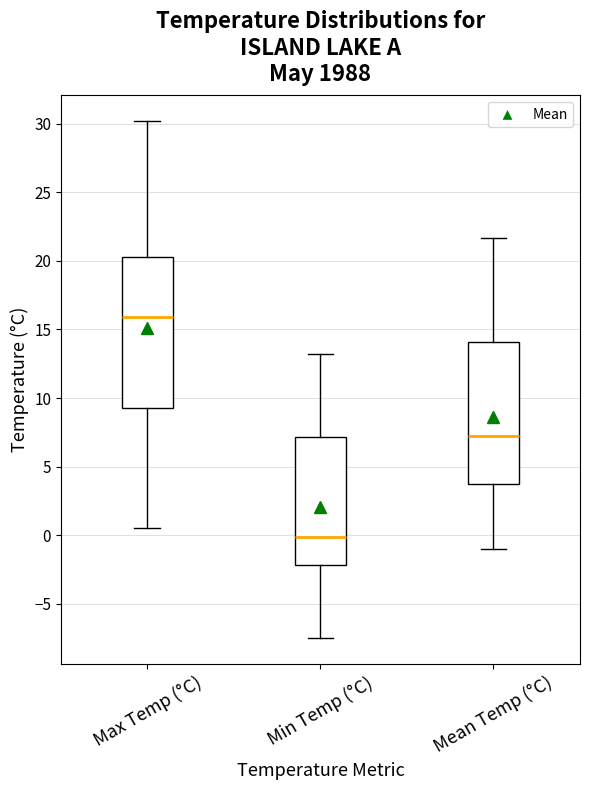

Which box is the tallest, from its lower edge to its upper edge?

Max Temp (°C)